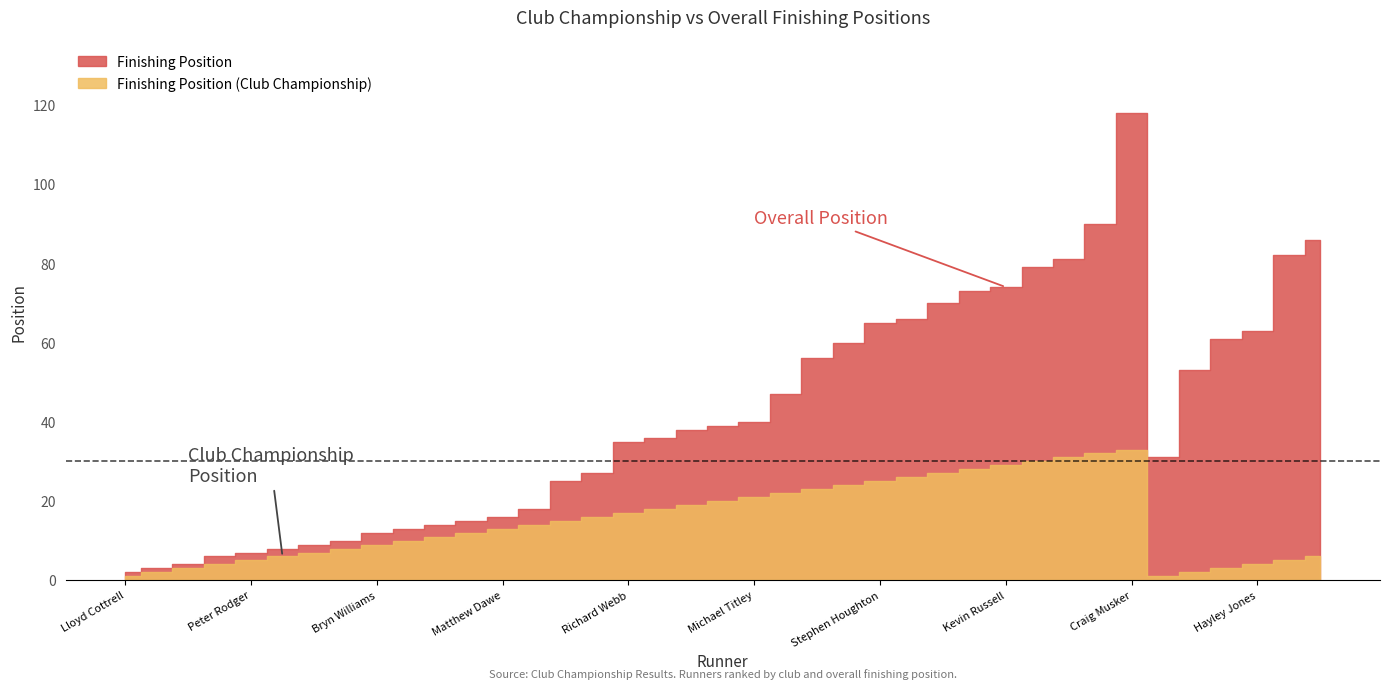

What is the value of the Finishing Position point at the 21st from the left?

40